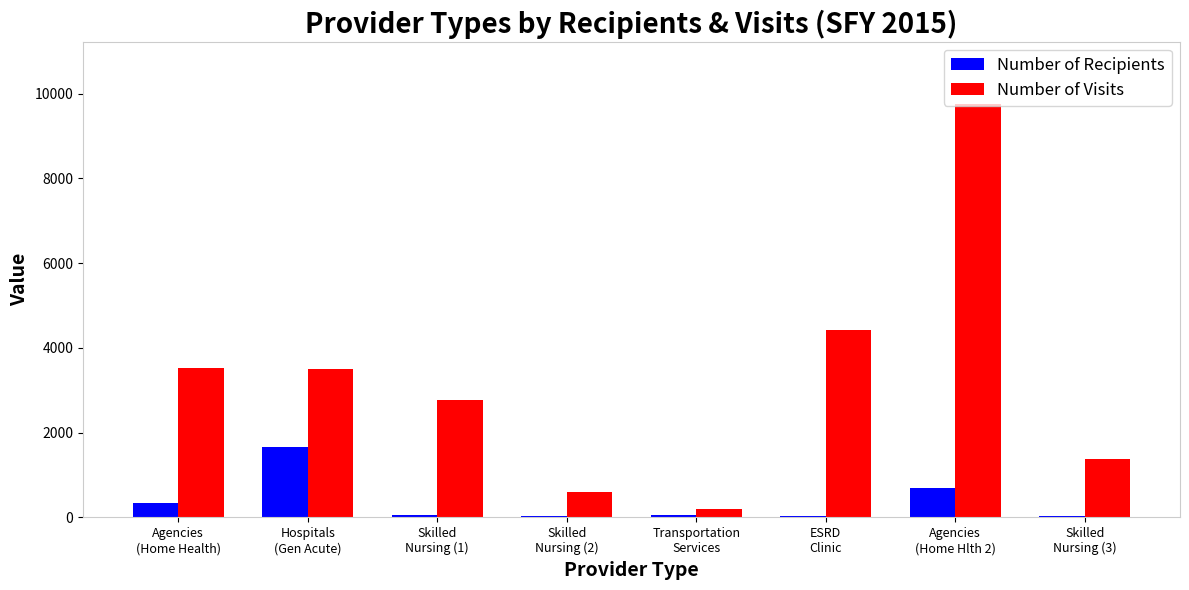

Which category has the highest value in the Number of Recipients series?

Hospitals
(Gen Acute)